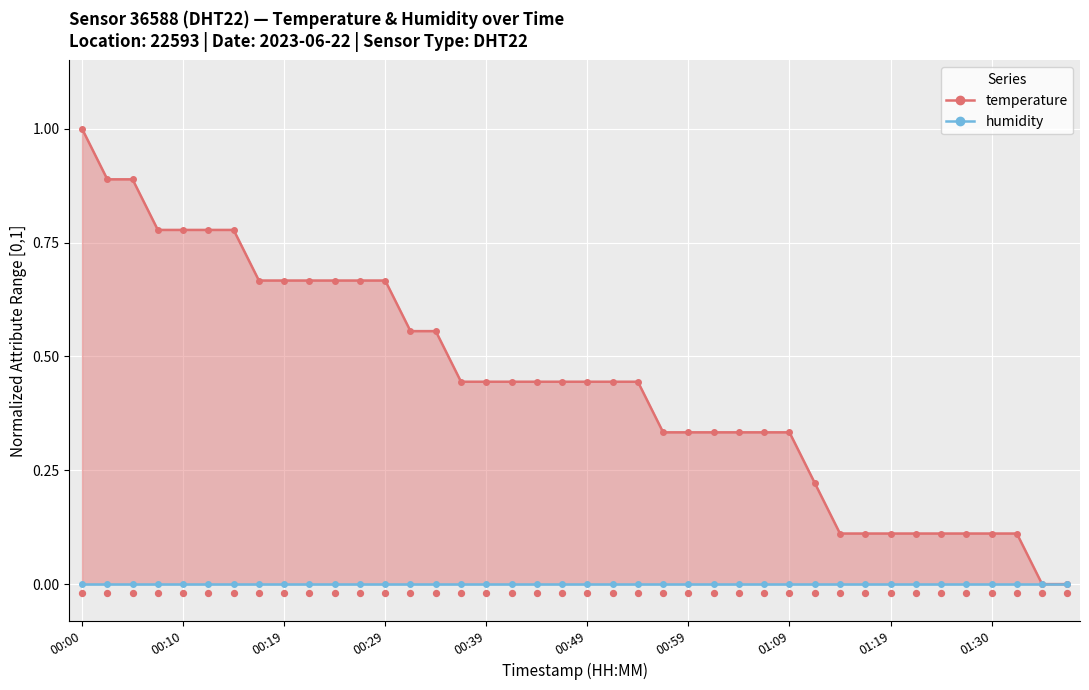

Which series has the largest total across all categories?

temperature